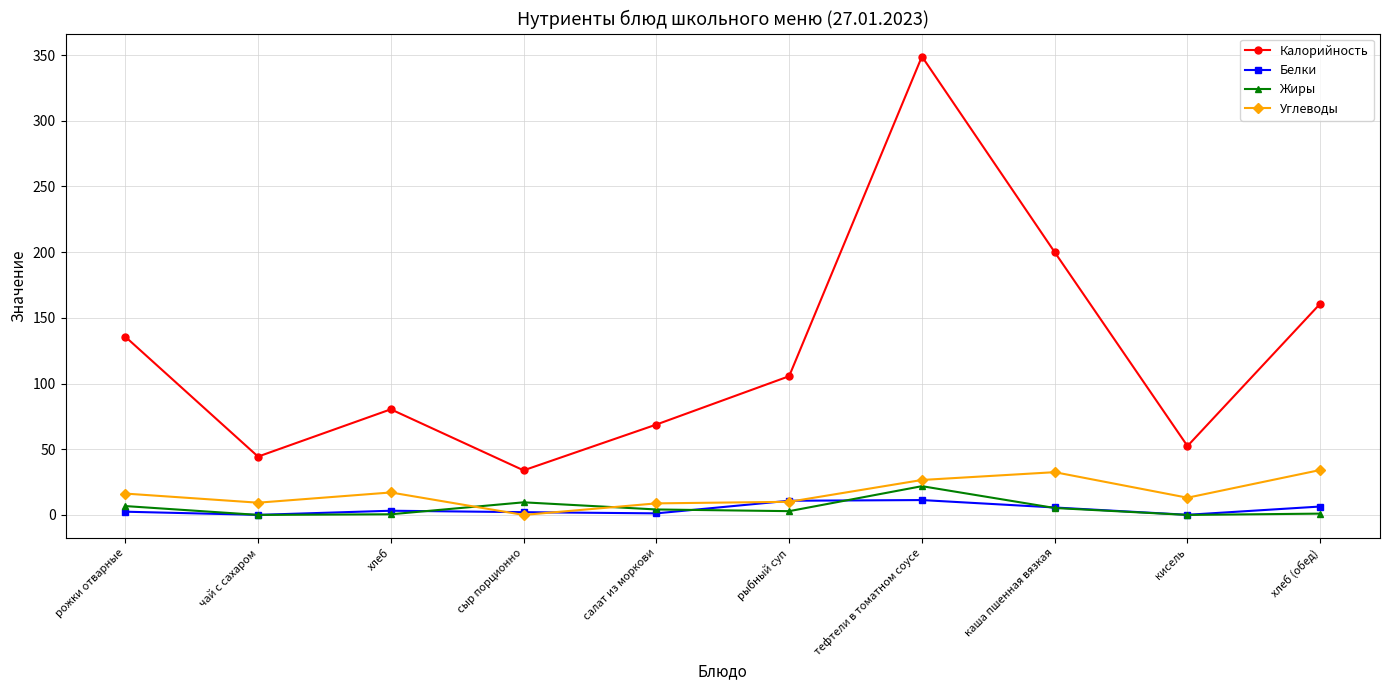

What is the difference between the highest and lowest values at сыр порционно?

33.9